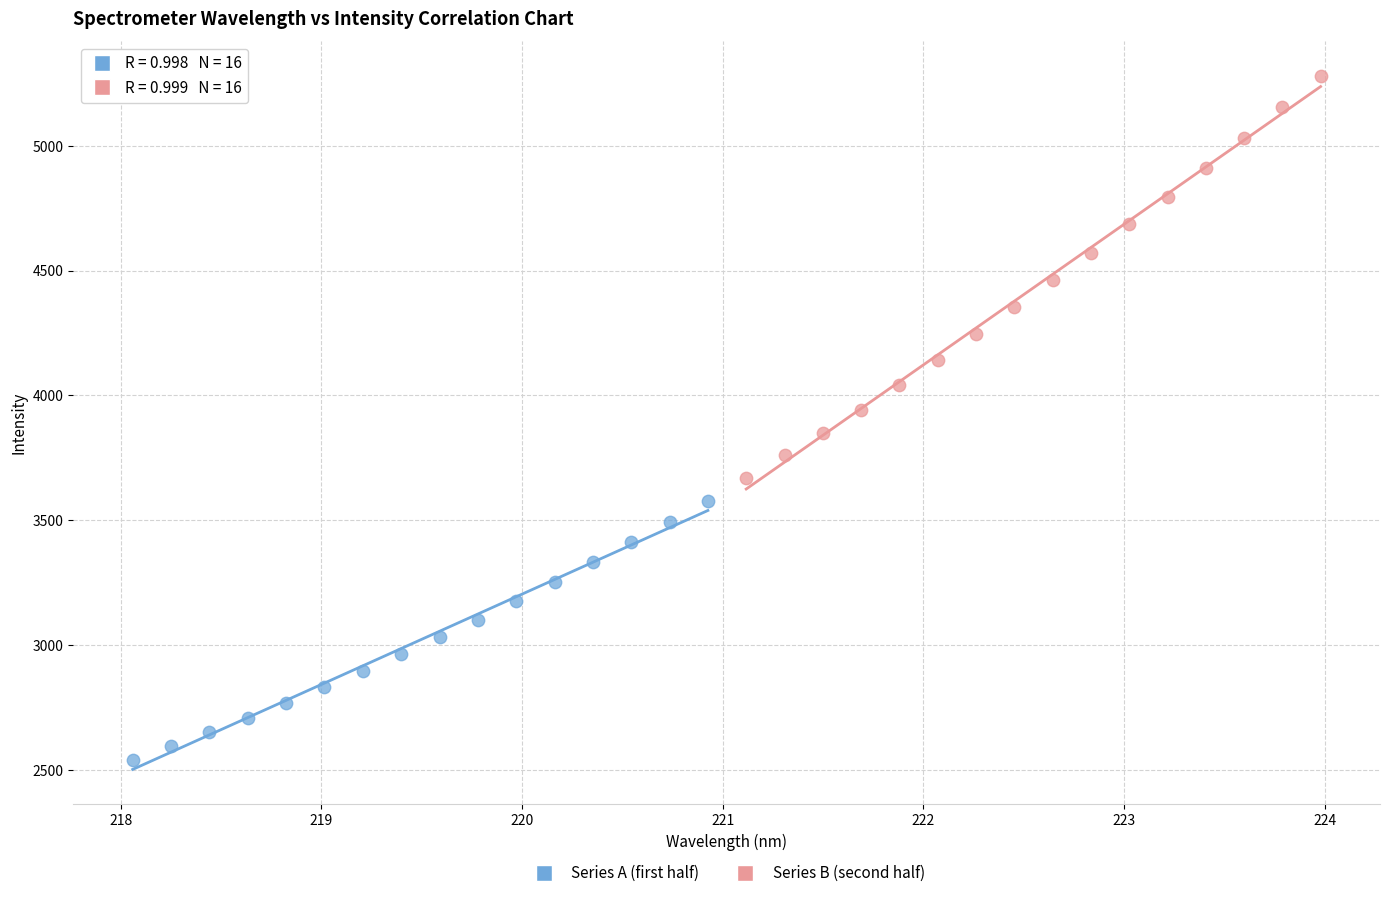

Which series reaches the maximum Y coordinate?

Series B (second half)